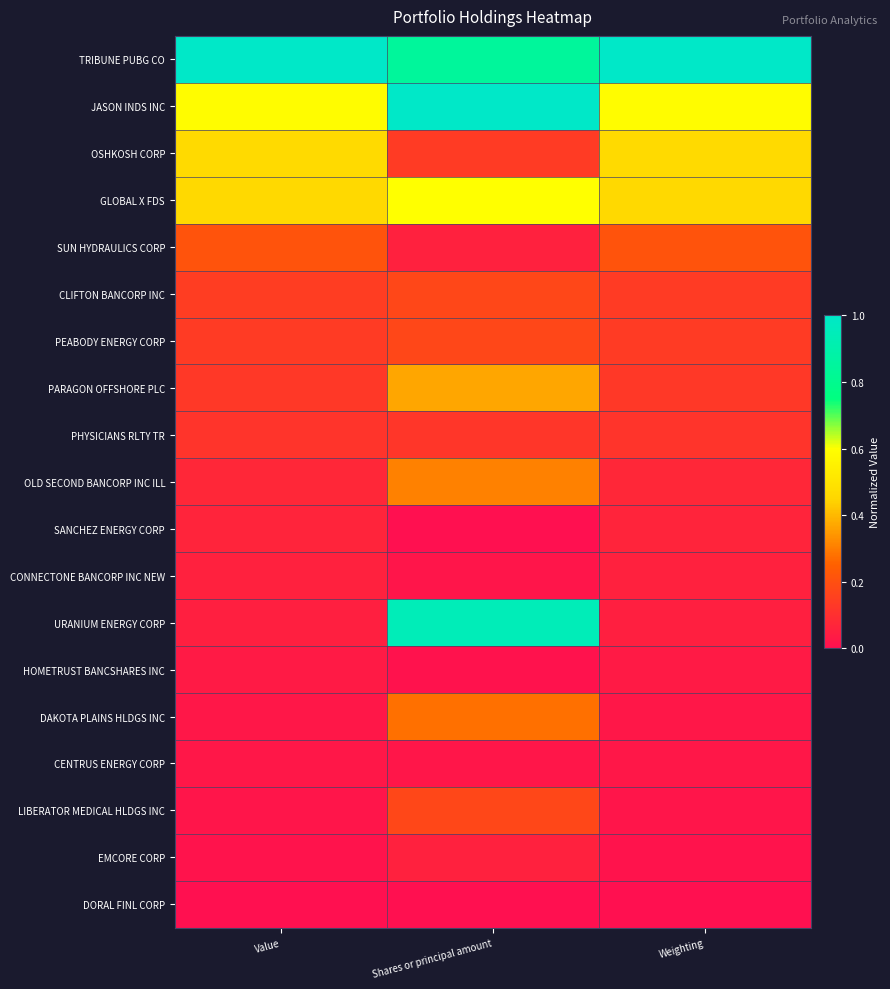

At which category is the sum across all series the highest?

Shares or principal amount